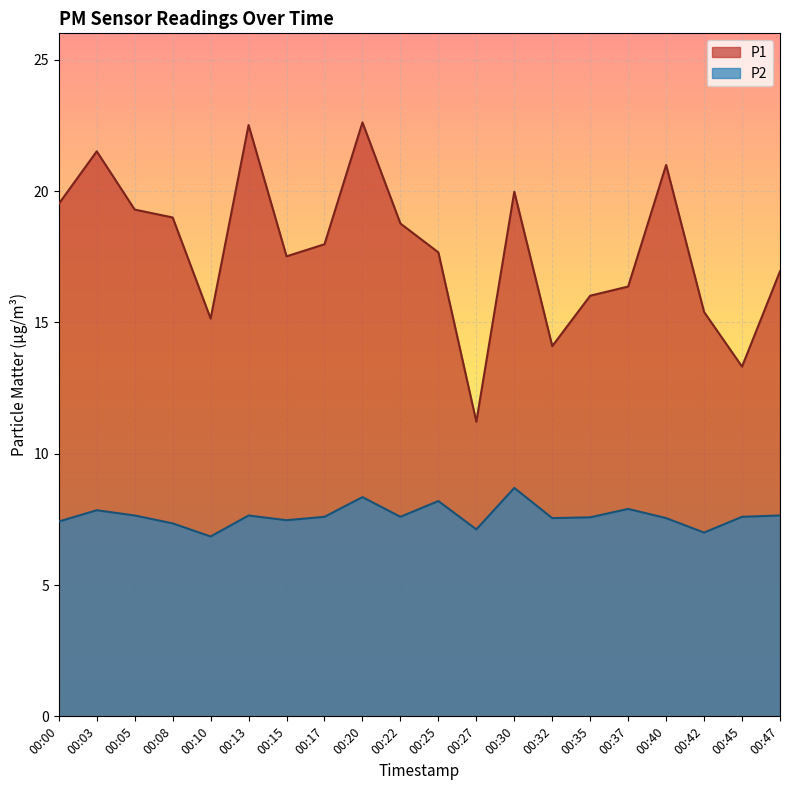

The P1 series shows 8.3 at 00:17. True or false?

False